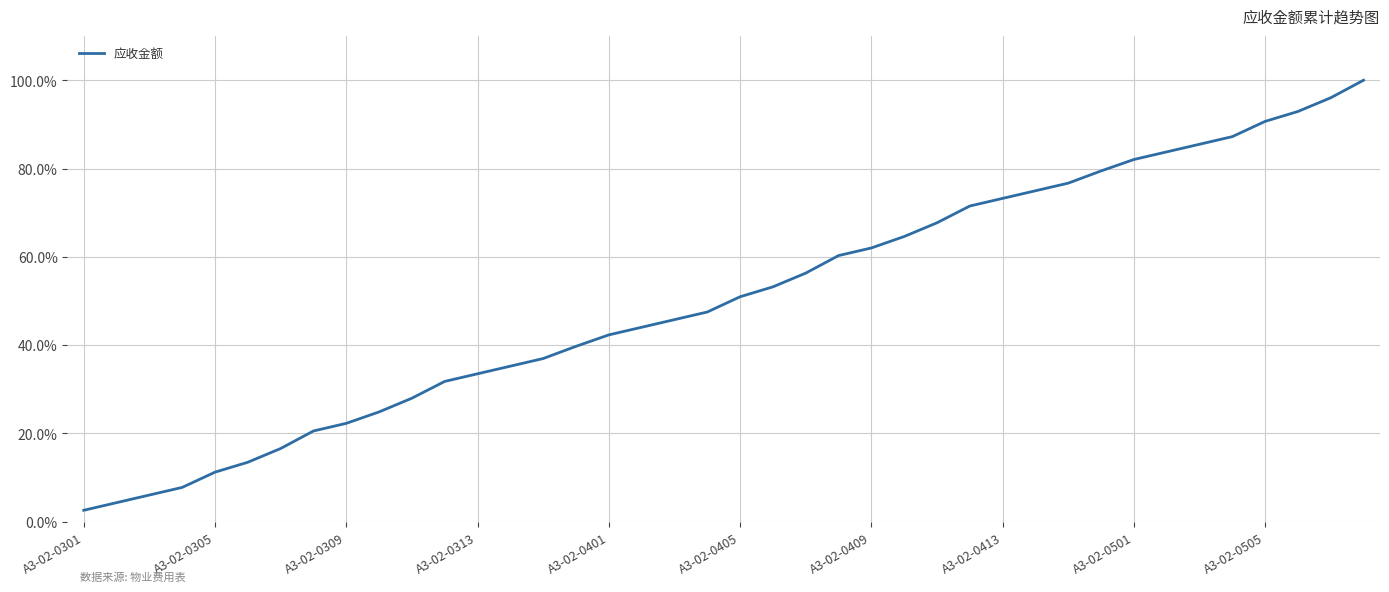

Does the chart display data point markers on the line(s)?

No